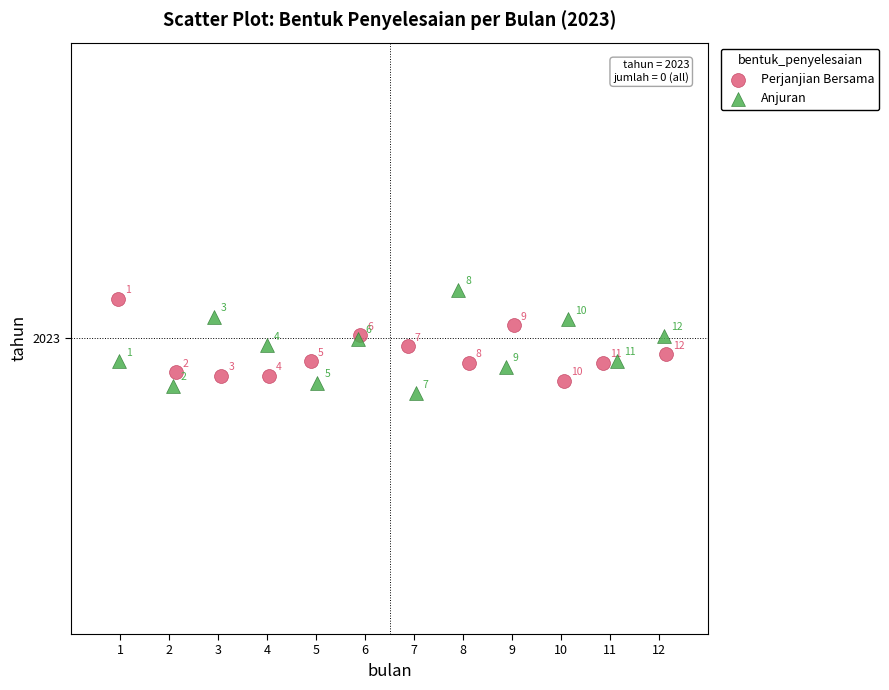

What are all the series names shown in the legend?

Perjanjian Bersama, Anjuran